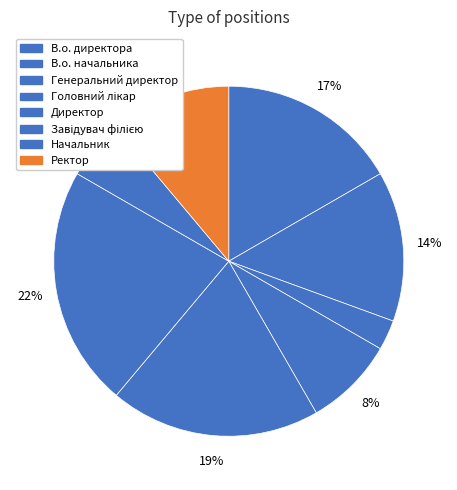

How many slices are in this pie chart?

8